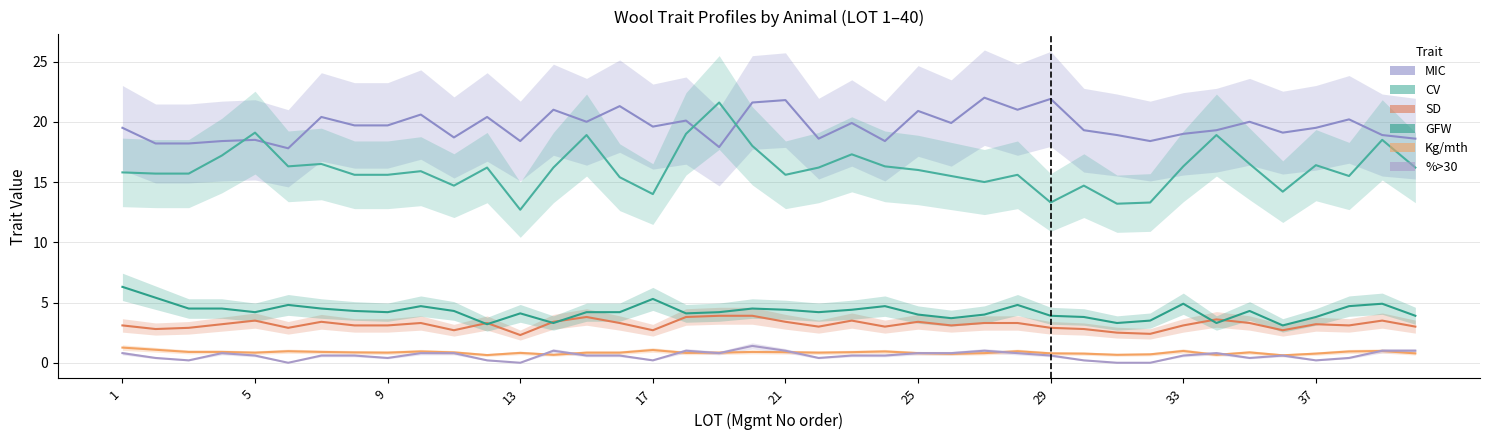

At which label does SD first exceed 3?

1